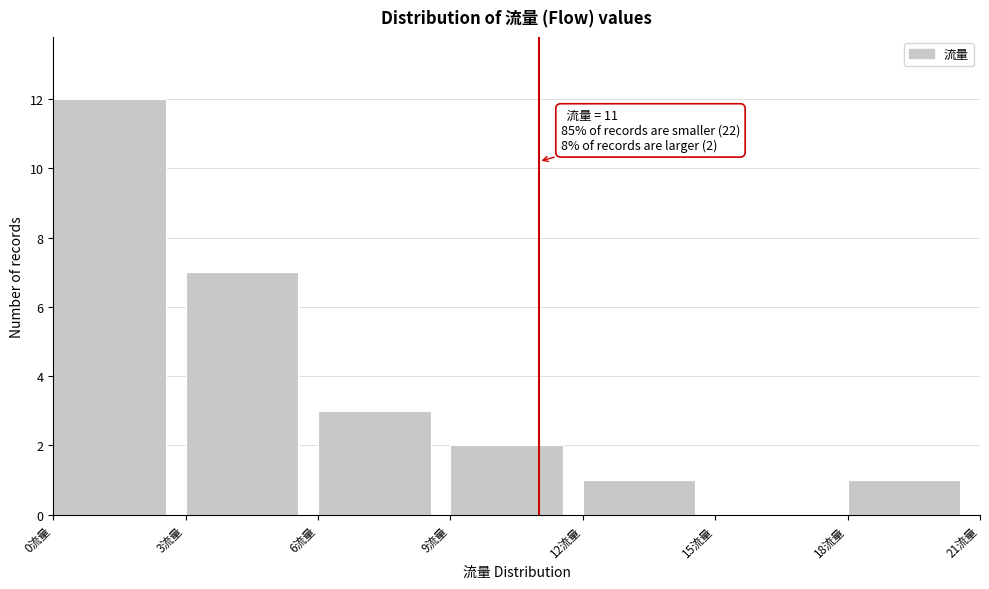

Over which range of the x-axis is the bar tallest?

0 to 3